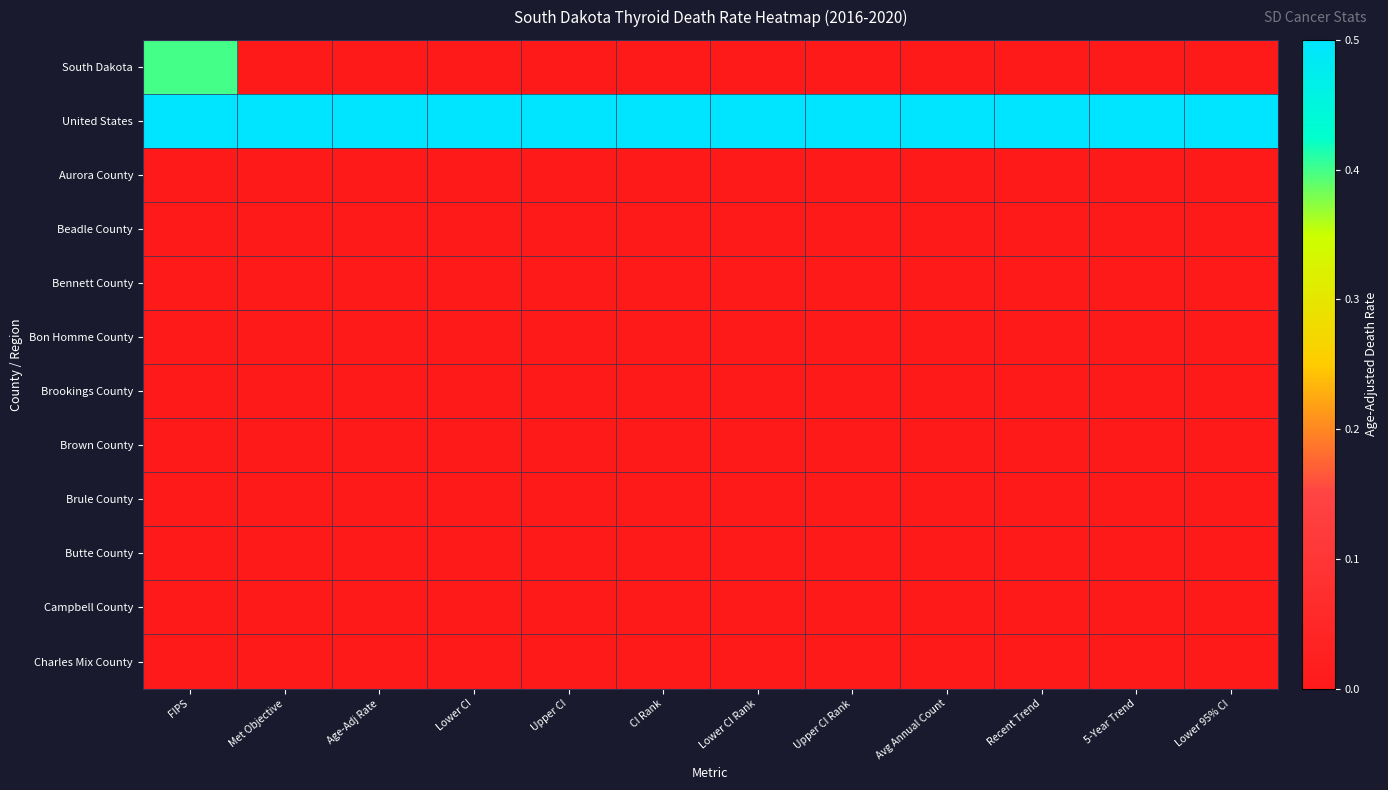

What is the total value across all series at Upper CI?

0.5